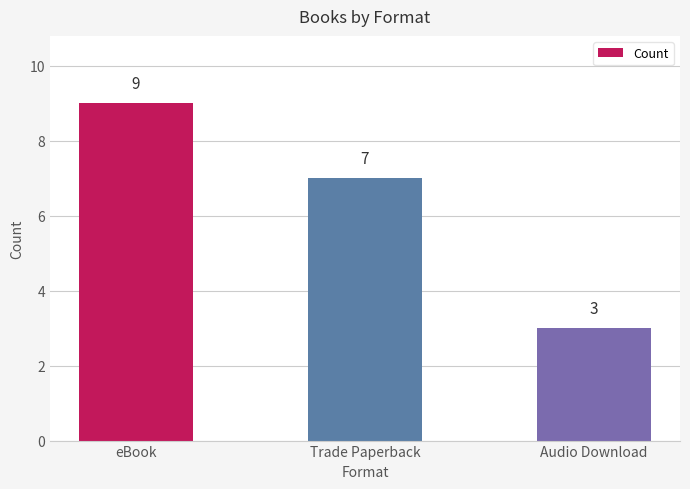

The chart shows a value of 3 at Audio Download. True or false?

True